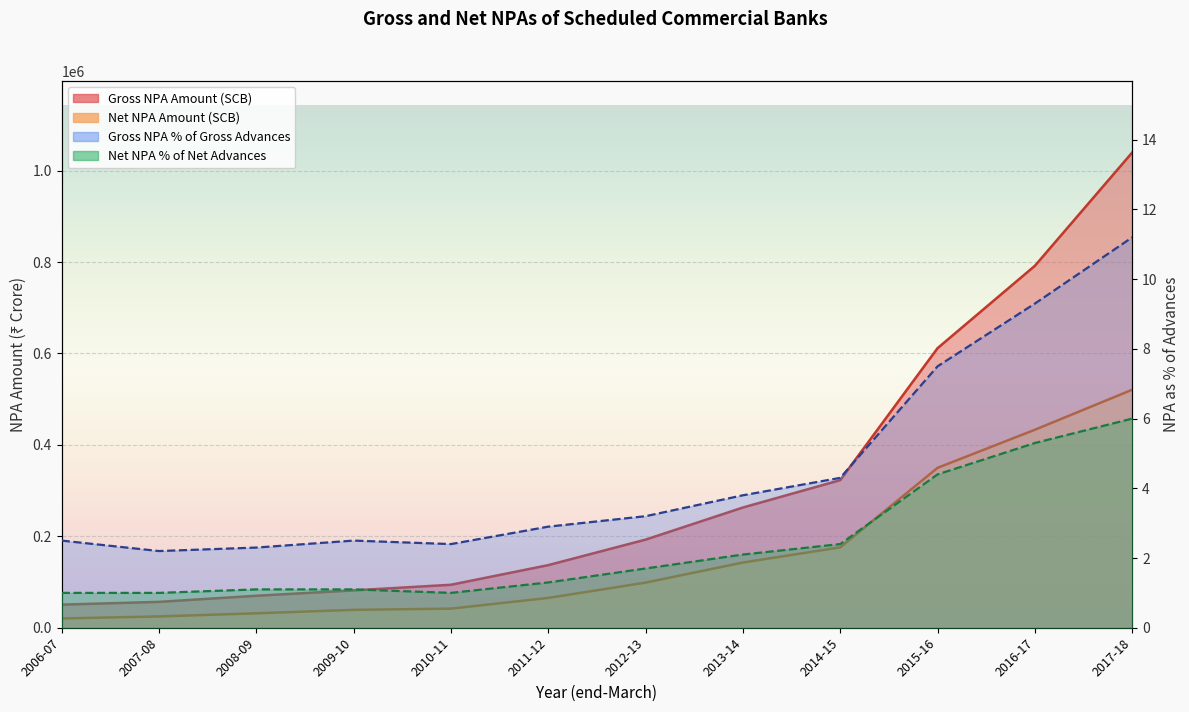

What is the sum of the Net NPA Amount (SCB) values at 2009-10 and 2006-07?

59407.0